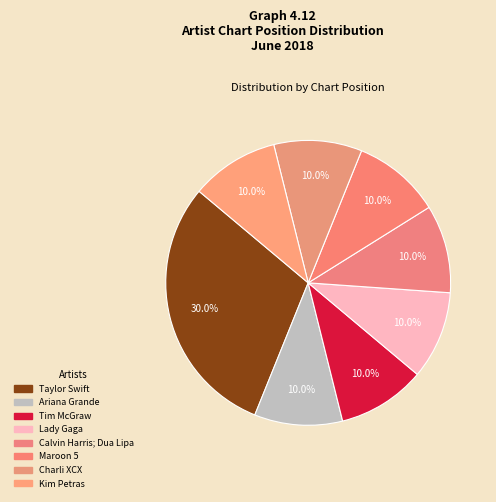

True or false: Kim Petras accounts for 5% of the total.

False